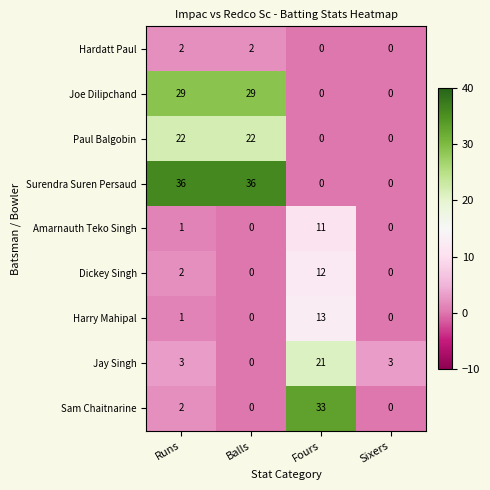

What is the spread (max minus min) of values at Runs?

35